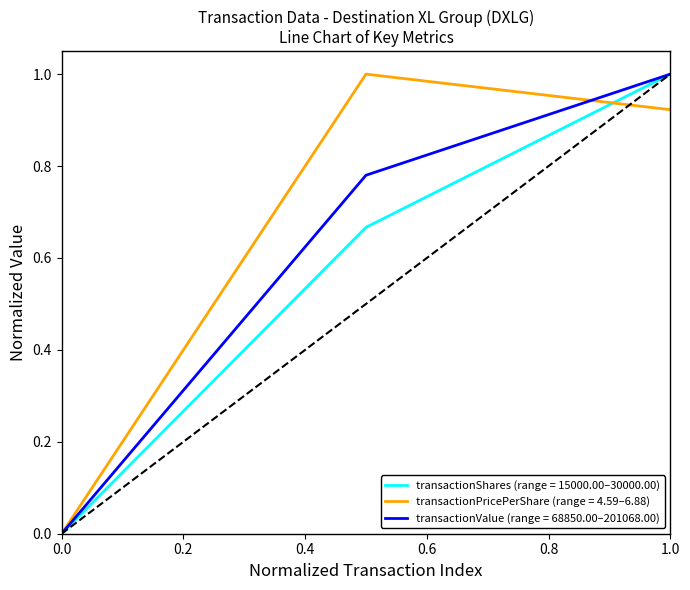

What is the maximum value shown in the chart?

1.0